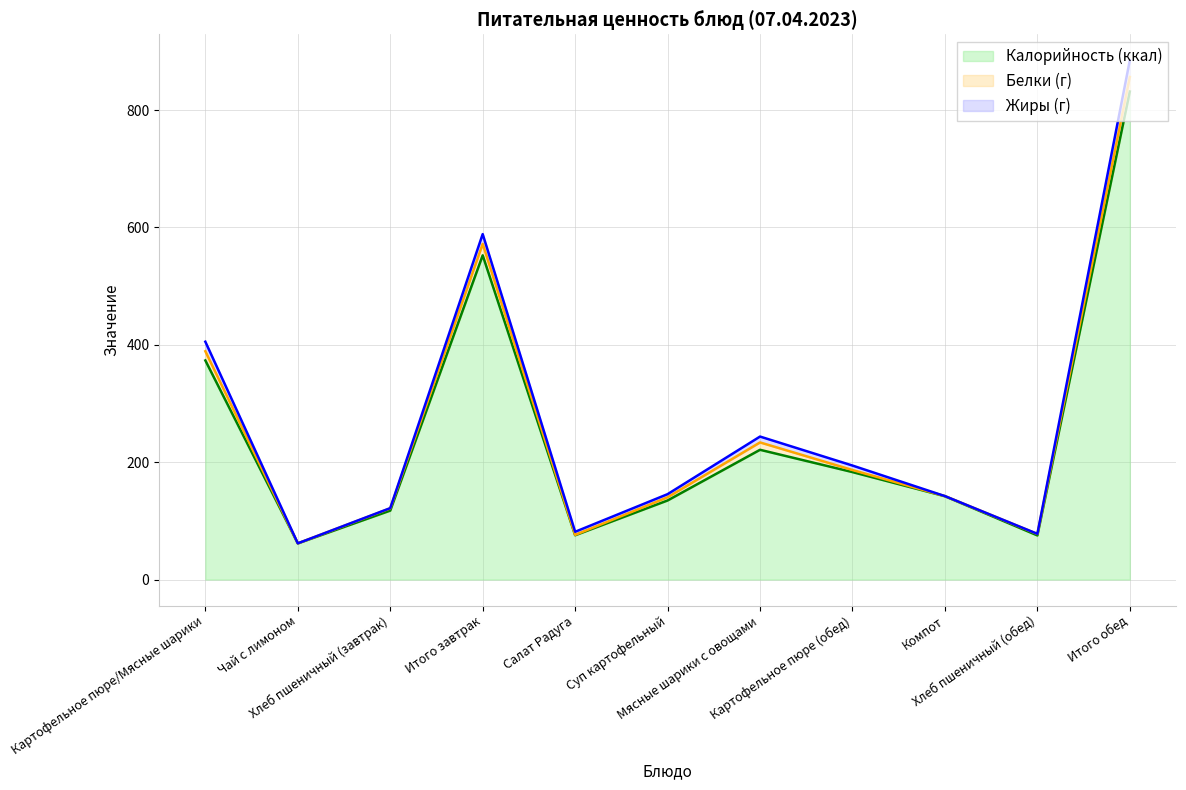

True or false: Калорийность (ккал) and Жиры (г) intersect in this chart.

False